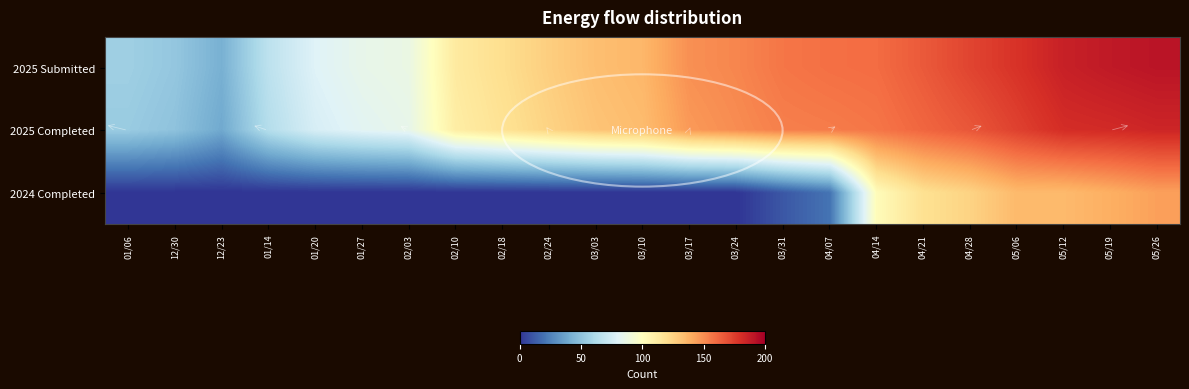

Reading left to right, extract all data points from this chart.

2025 Submitted: 01/06=56	12/30=52	12/23=42	01/14=67	01/20=80	01/27=85	02/03=87	02/10=113	02/18=120	02/24=127	03/03=133	03/10=136	03/17=149	03/24=152	03/31=157	04/07=159	04/14=160	04/21=166	04/28=173	05/06=179	05/12=186	05/19=189	05/26=191
2025 Completed: 01/06=54	12/30=50	12/23=39	01/14=64	01/20=77	01/27=82	02/03=85	02/10=111	02/18=118	02/24=125	03/03=131	03/10=134	03/17=146	03/24=150	03/31=154	04/07=155	04/14=157	04/21=162	04/28=167	05/06=174	05/12=181	05/19=182	05/26=184
2024 Completed: 01/06=0	12/30=0	12/23=0	01/14=0	01/20=0	01/27=0	02/03=0	02/10=0	02/18=0	02/24=0	03/03=0	03/10=0	03/17=0	03/24=0	03/31=11	04/07=20	04/14=102	04/21=119	04/28=125	05/06=135	05/12=135	05/19=139	05/26=144